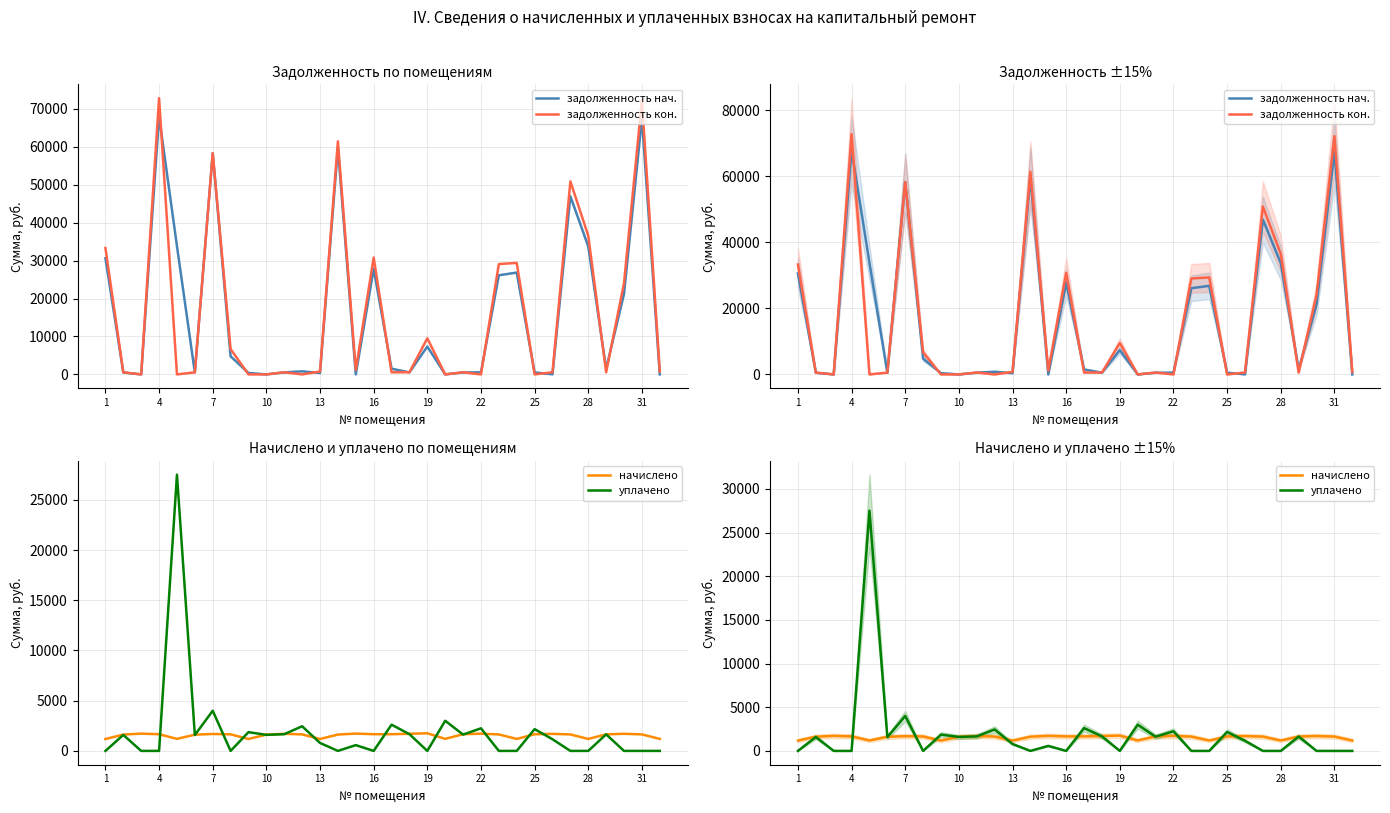

How many distinct data groups are displayed?

4